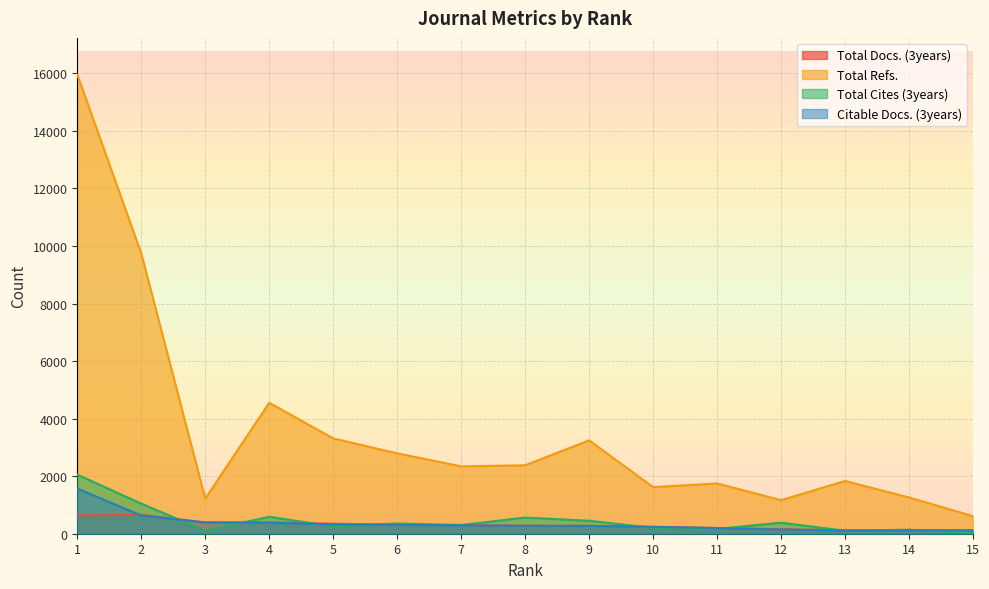

Is the value of Citable Docs. (3years) at 5 greater than the value of Total Refs. at 13?

No